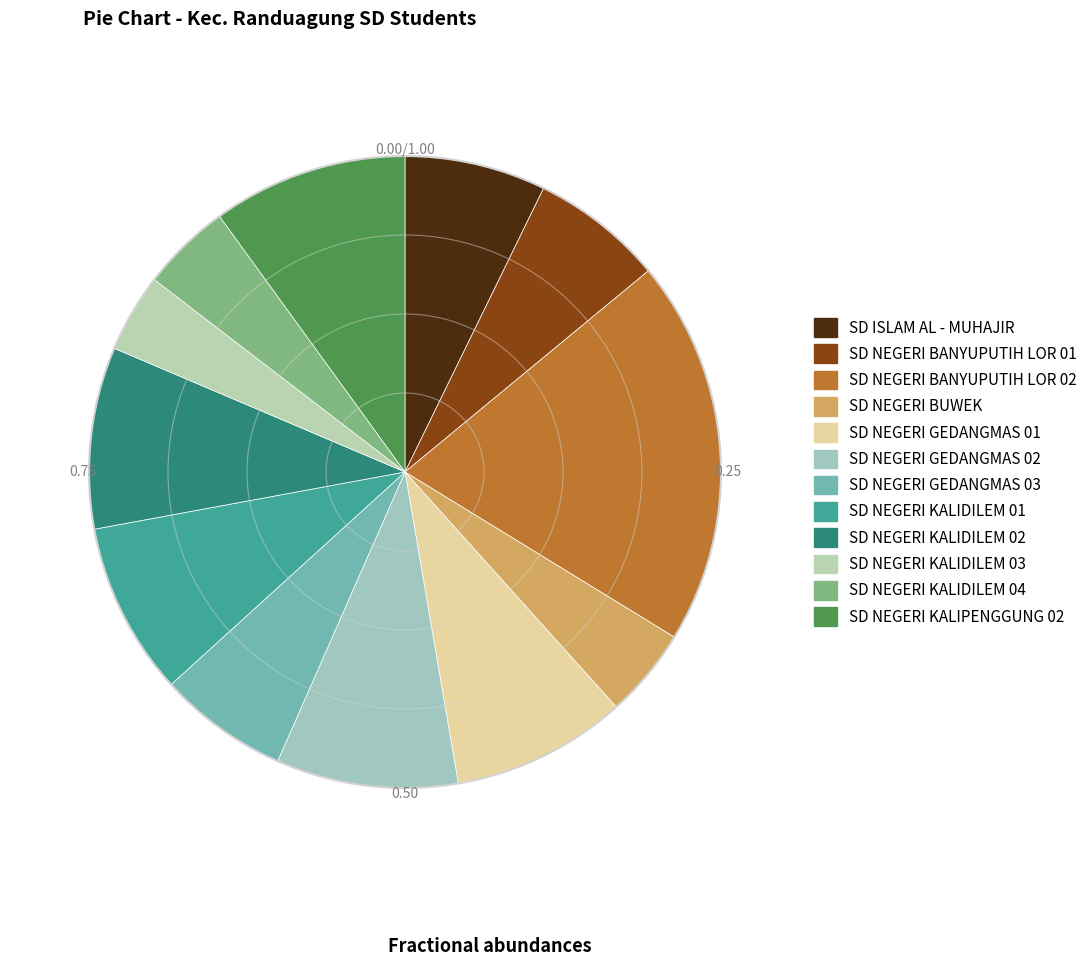

What portion of the pie excludes SD NEGERI KALIDILEM 01?

91.2%